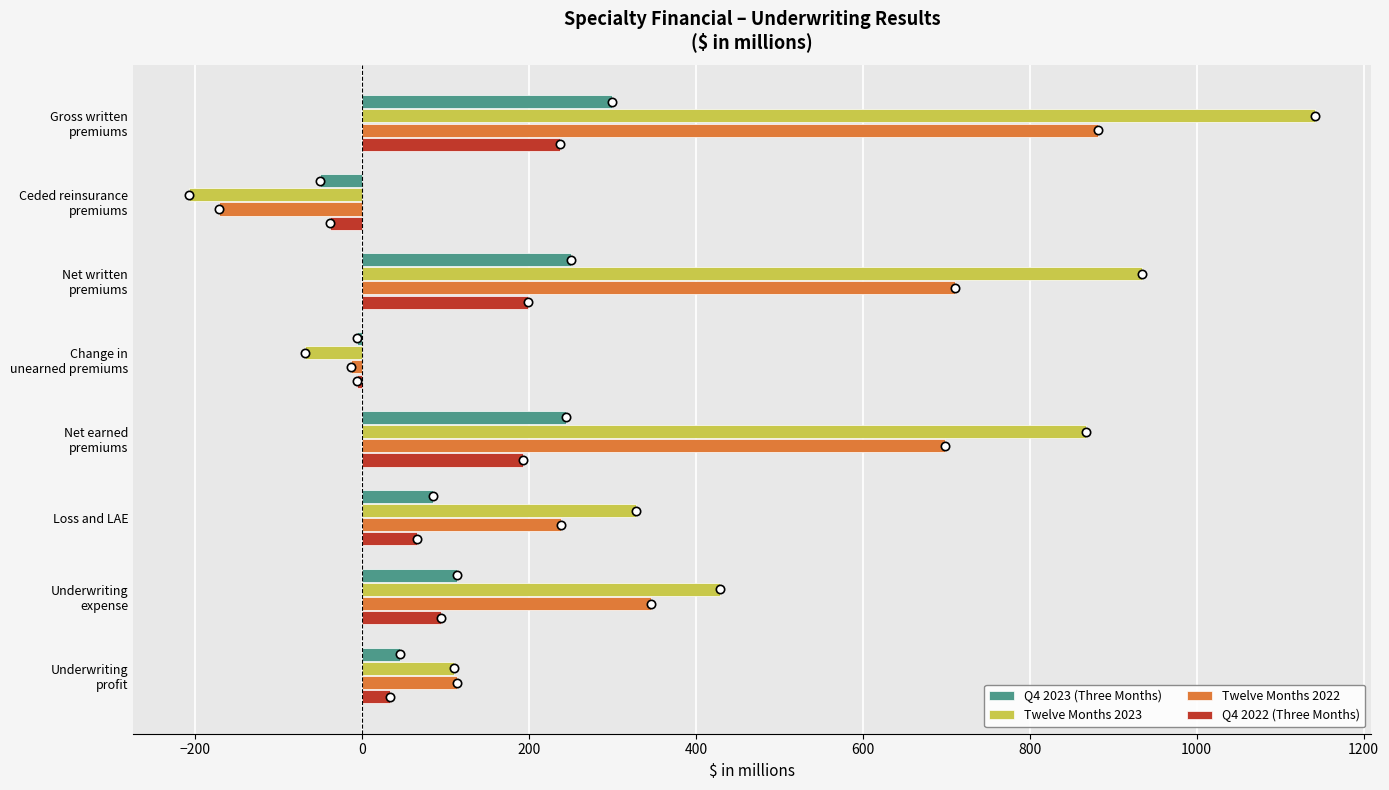

What is the minimum value for Twelve Months 2023?

-207